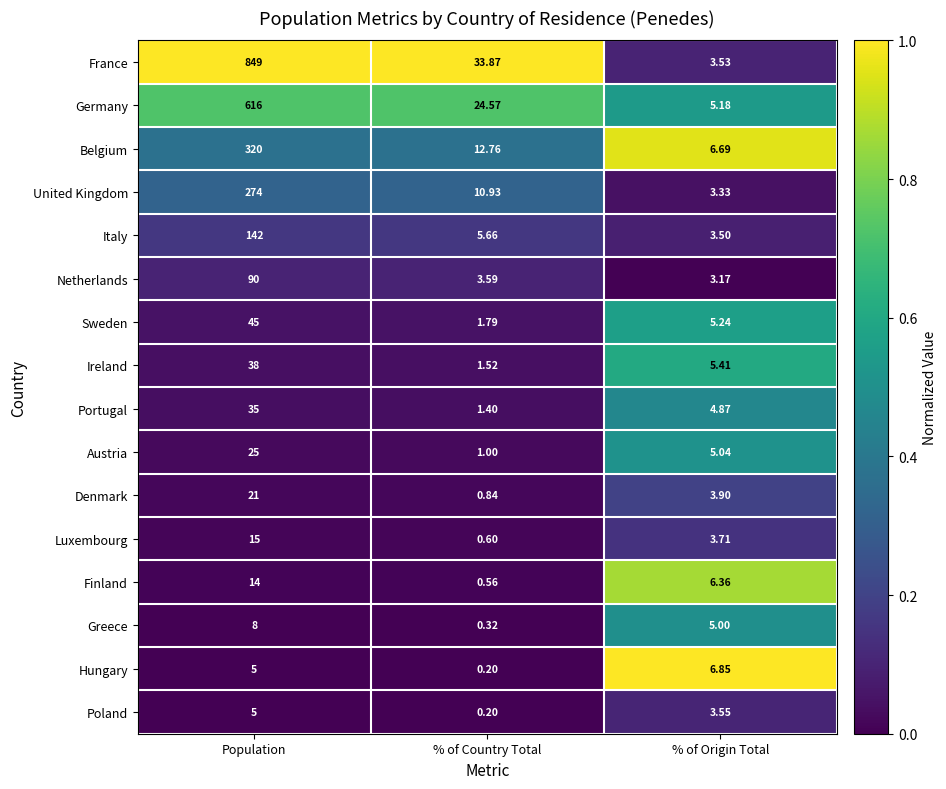

Which series has the largest total across all categories?

France